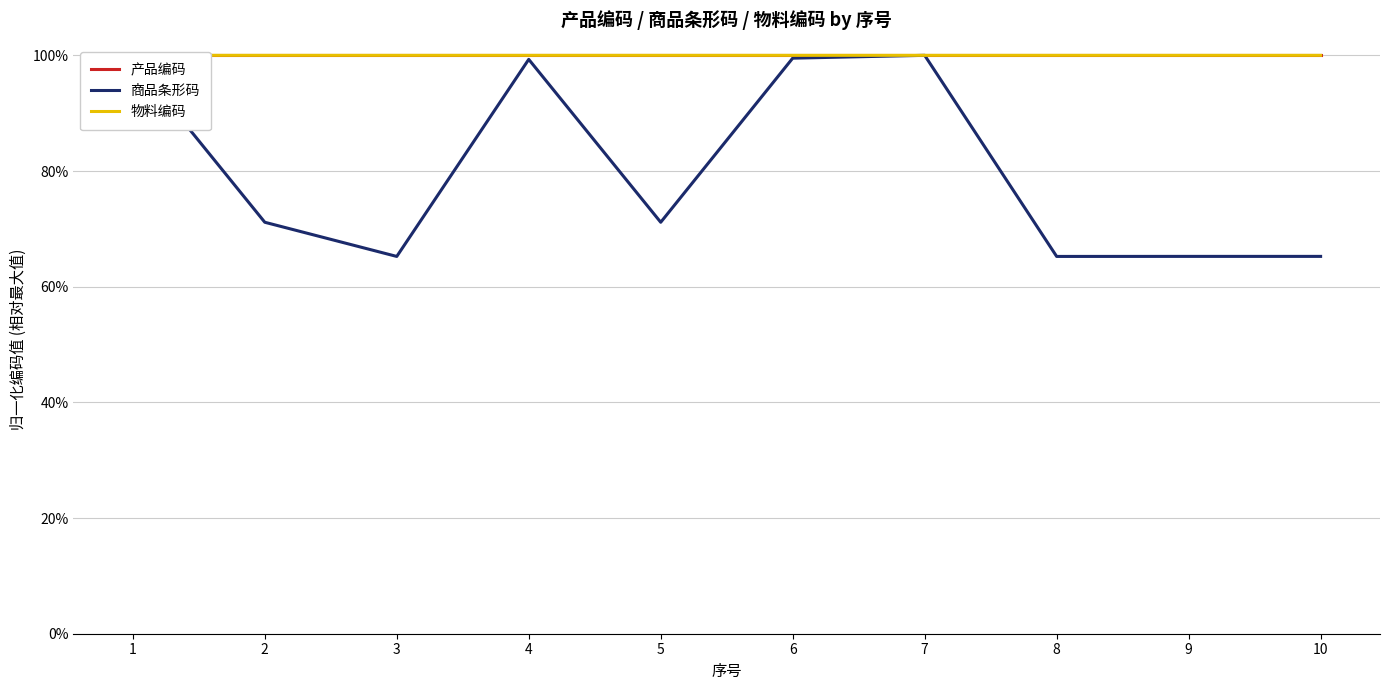

At which category does the chart reach its minimum across all series?

8